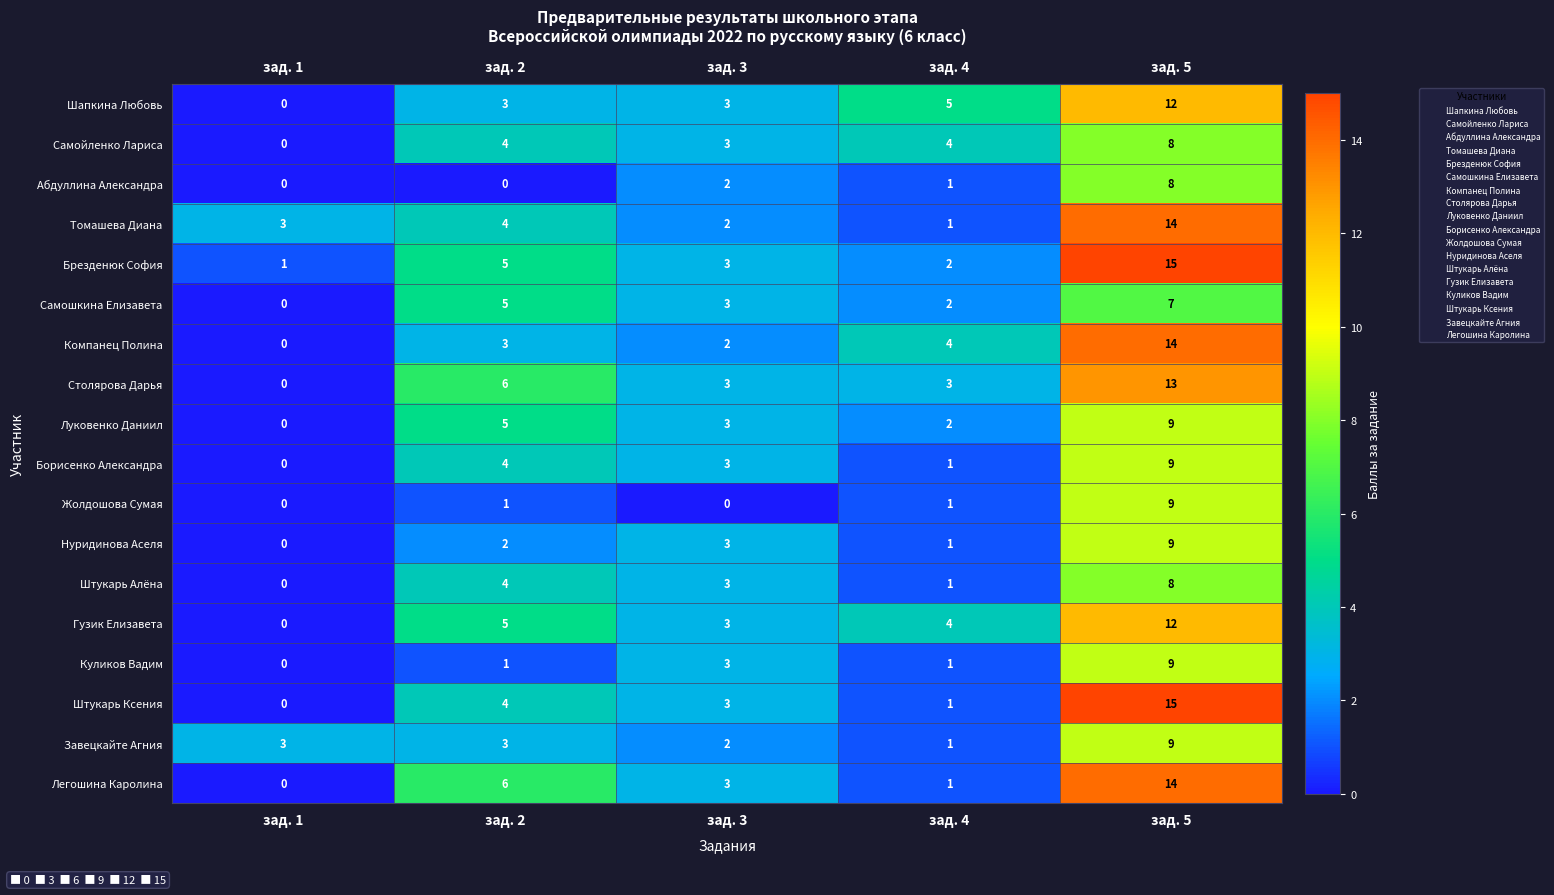

Which series has the largest total across all categories?

Брезденюк София